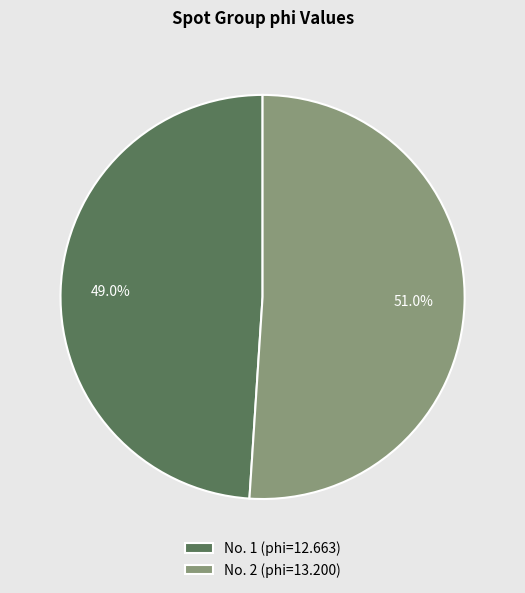

Between No. 2 (phi=13.200) and No. 1 (phi=12.663), which is larger?

No. 2 (phi=13.200)